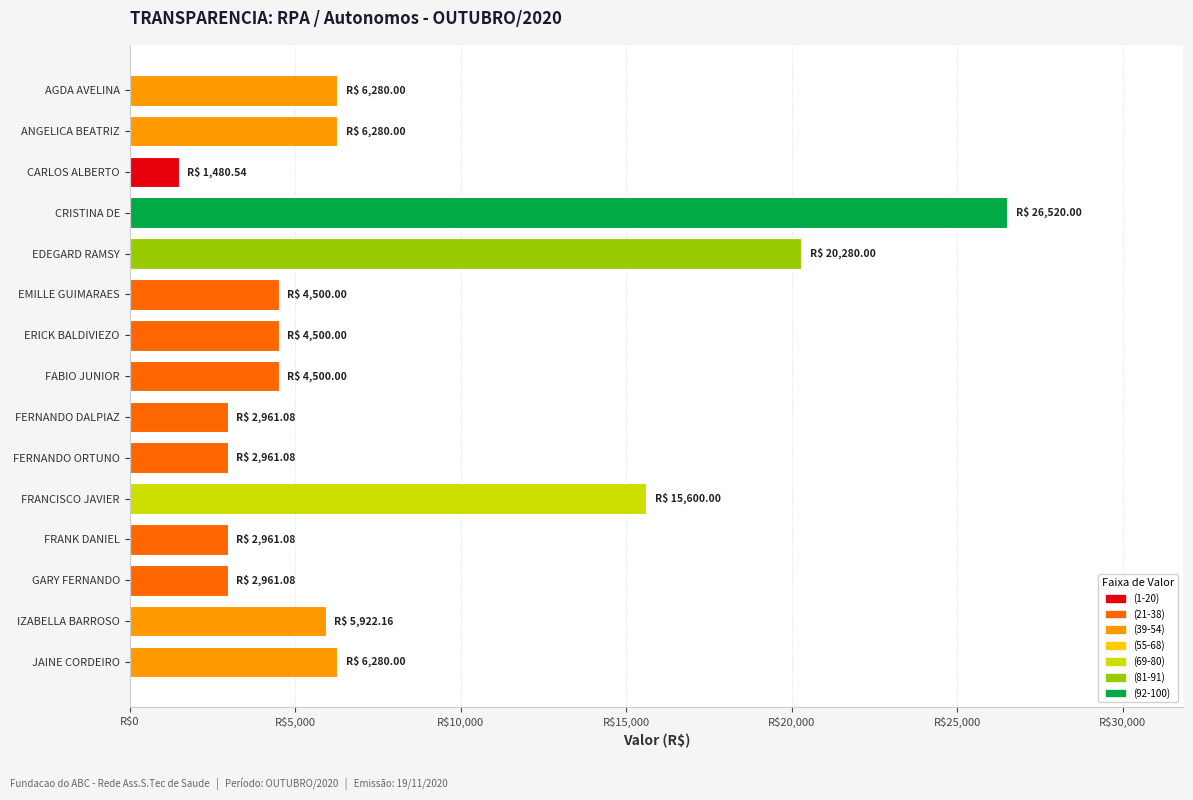

Which label corresponds to the smallest value in the chart?

CARLOS ALBERTO